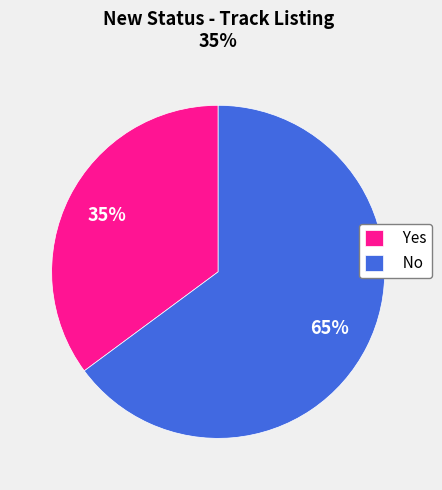

To the nearest percent, what is the combined percentage of No and Yes?

100%